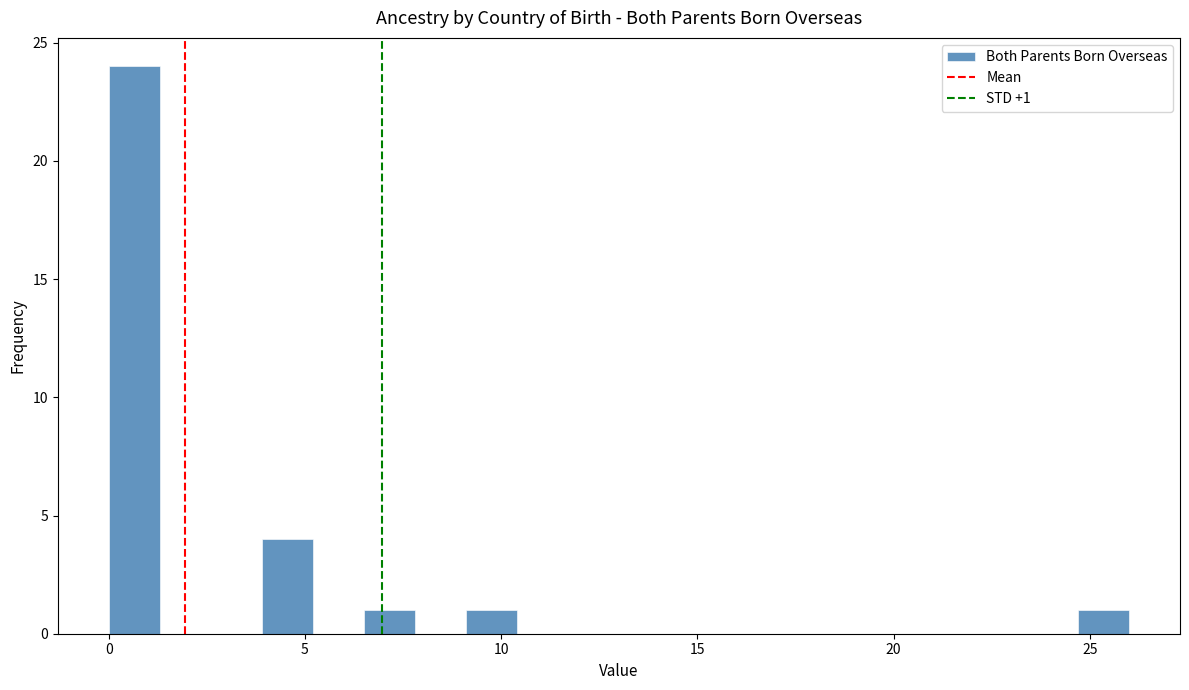

Read against the x-axis, roughly where is the centre of the tallest bar?

0.5